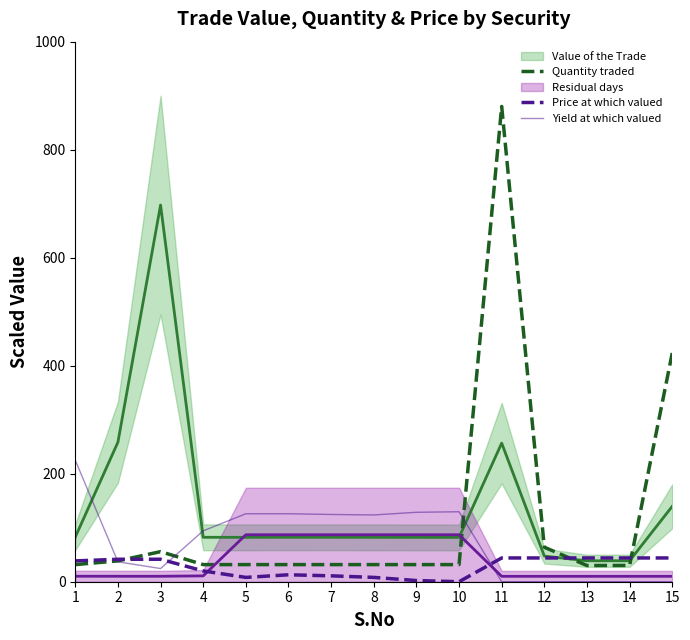

The value of Yield at which valued at 4 is 141.7. True or false?

False